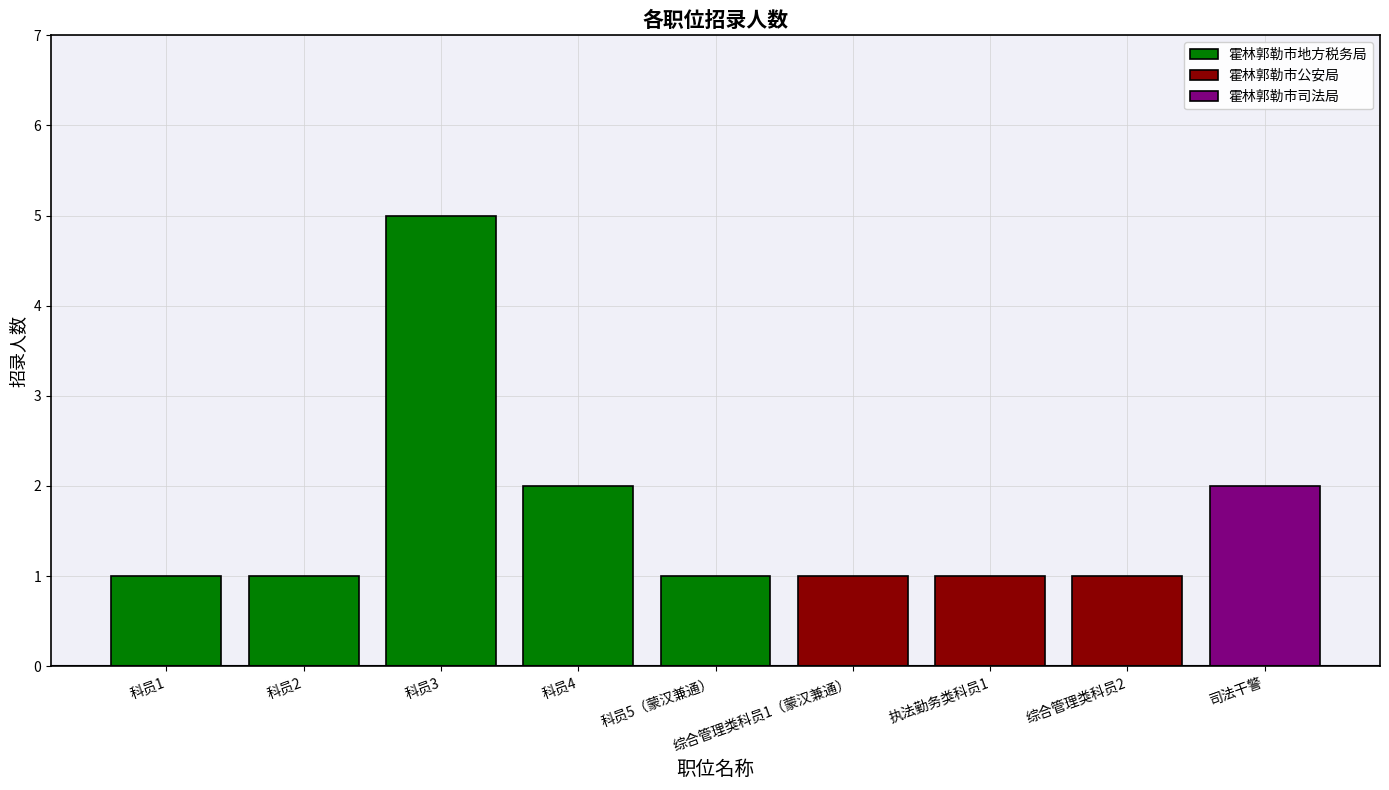

What position from the left is 科员2?

2